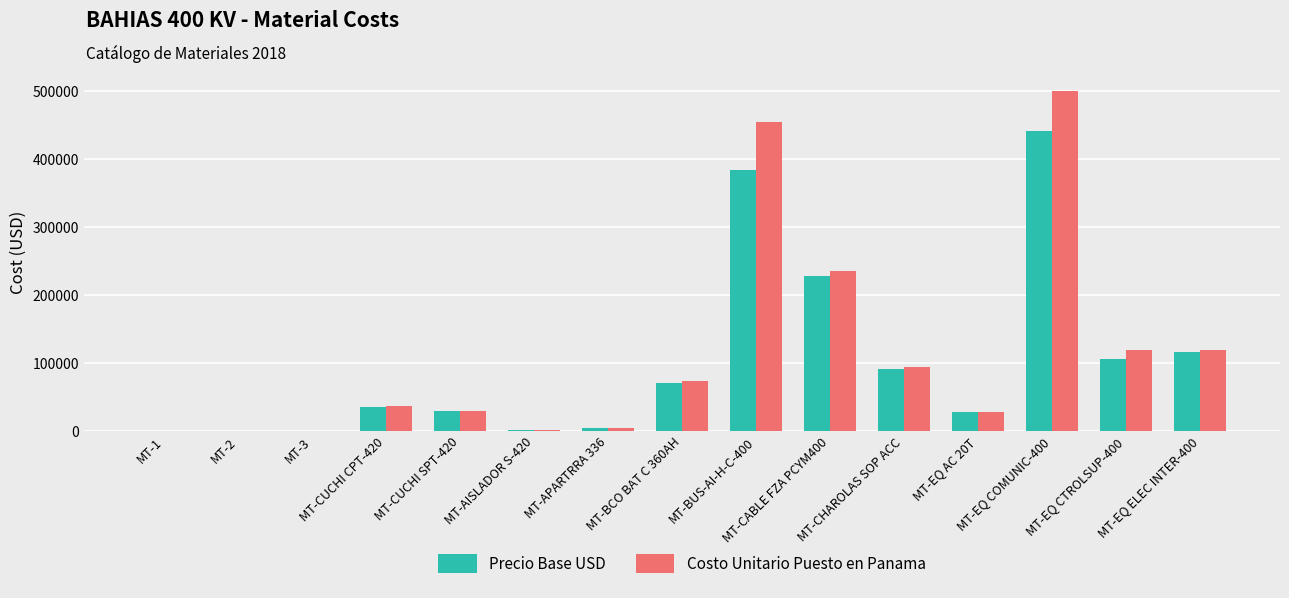

Is the value of Precio Base USD at MT-BUS-AI-H-C-400 greater than the value of Costo Unitario Puesto en Panama at MT-CHAROLAS SOP ACC?

Yes